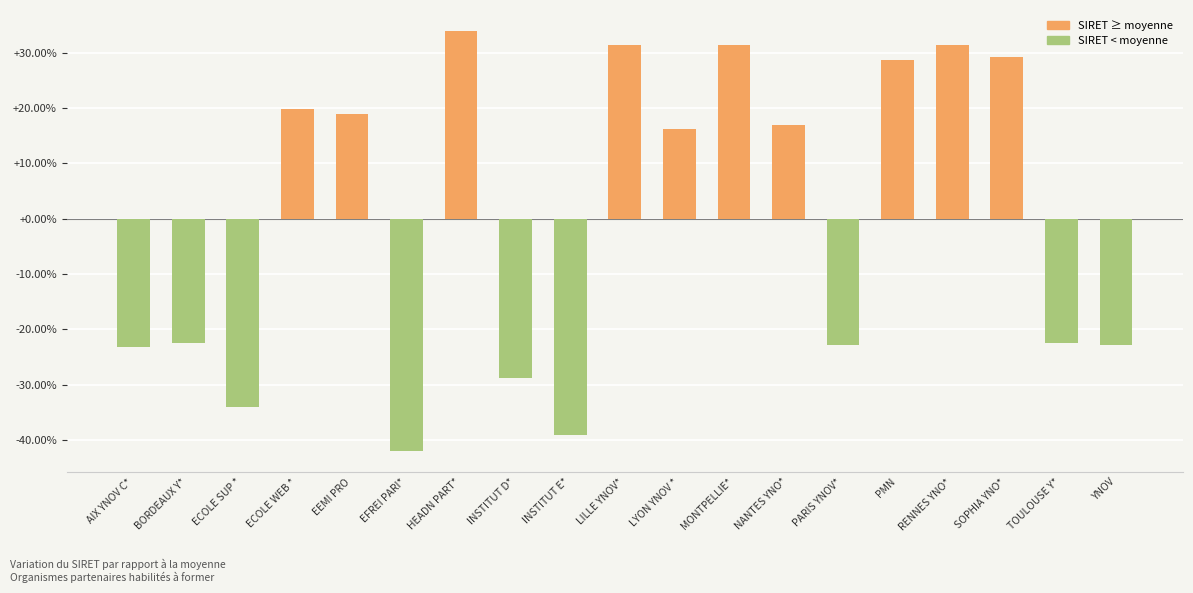

Where does the data first go above 16?

ECOLE WEB *